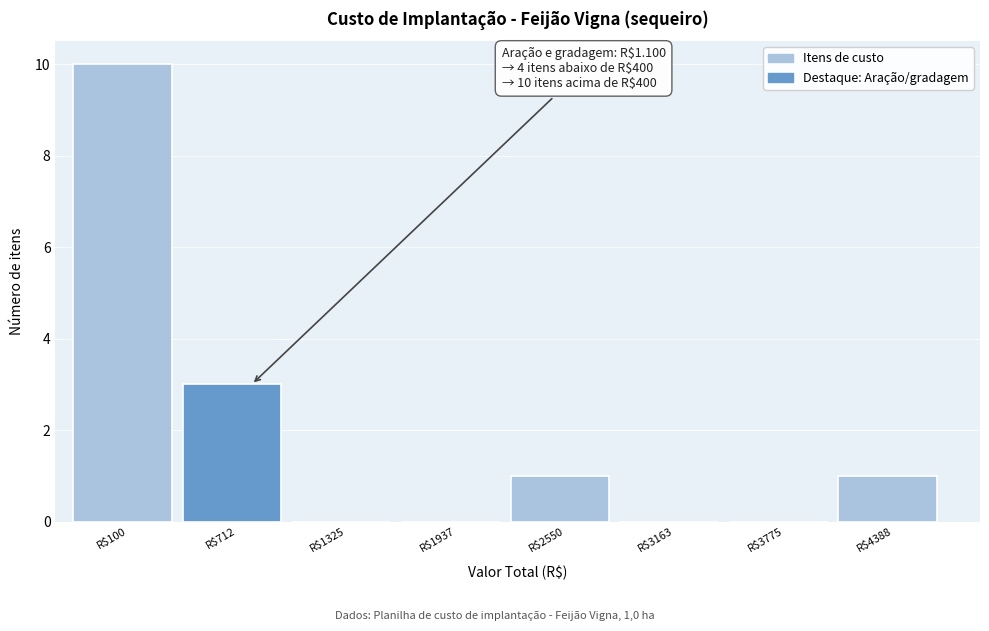

What is the sum of all values?

15